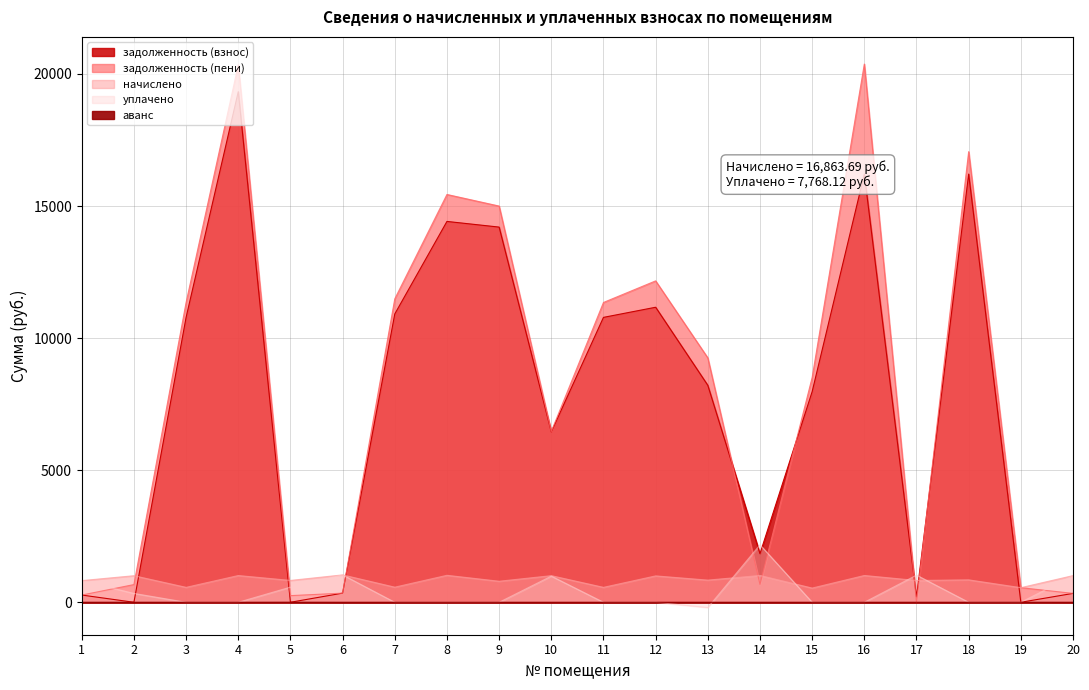

Which has a higher value, 2 or 20?

20